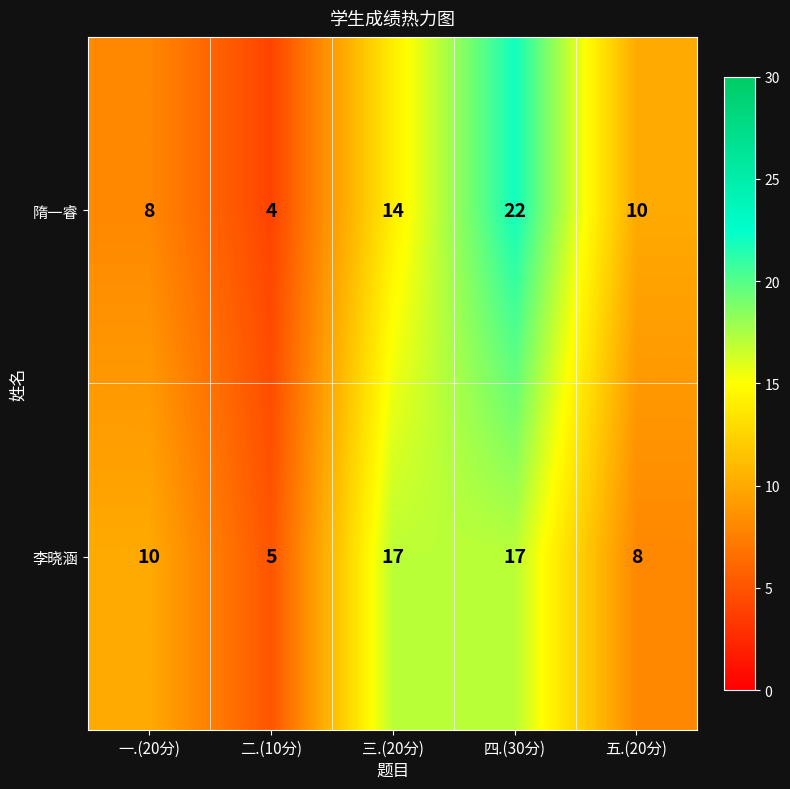

Reading right to left, extract all data points from this chart.

隋一睿: 五.(20分)=10	四.(30分)=22	三.(20分)=14	二.(10分)=4	一.(20分)=8
李晓涵: 五.(20分)=8	四.(30分)=17	三.(20分)=17	二.(10分)=5	一.(20分)=10